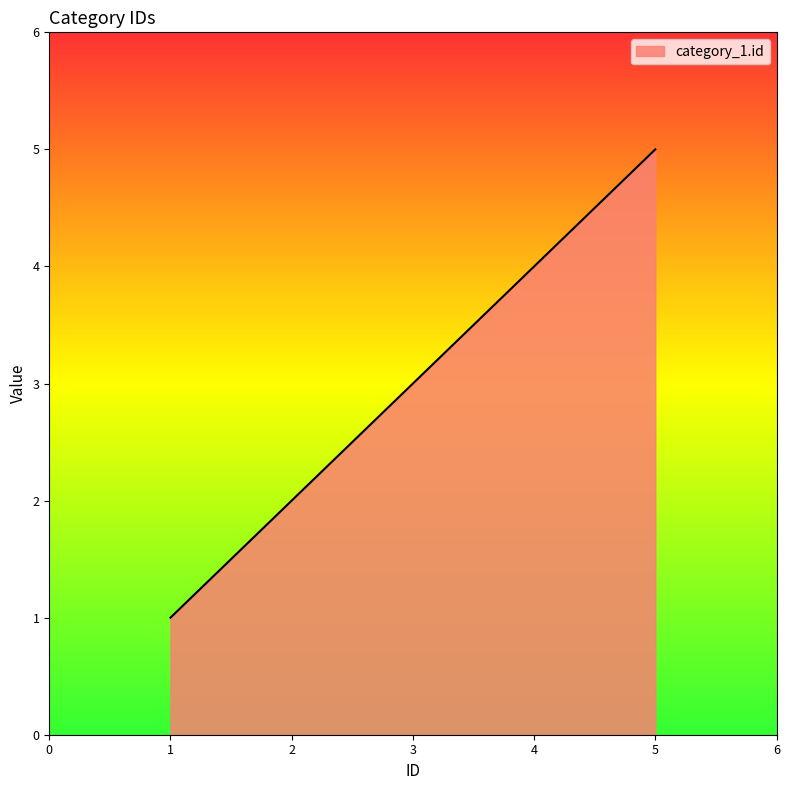

The value at 3 is 1. True or false?

False